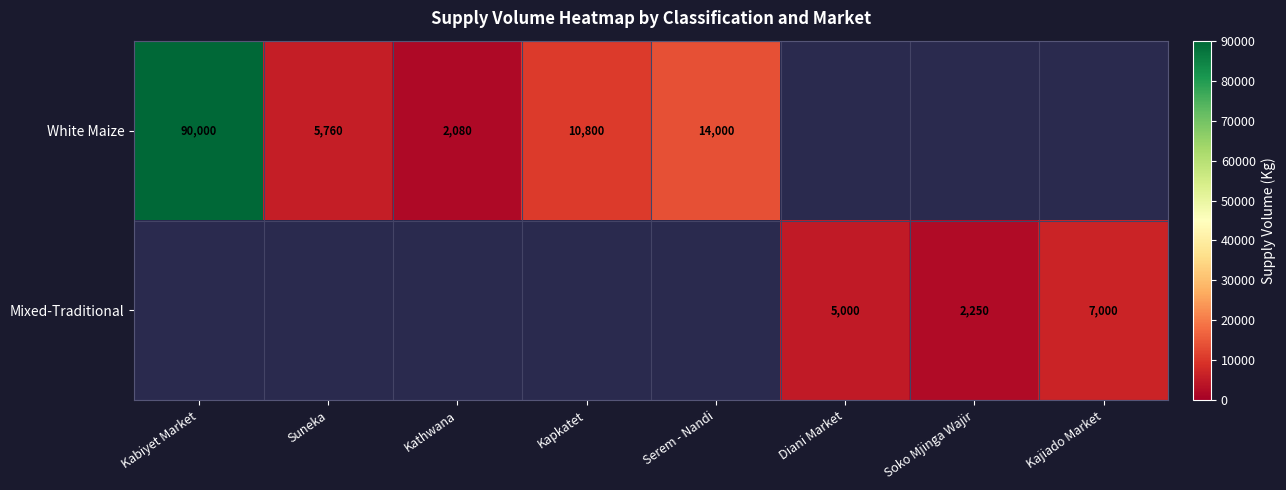

At which category does the chart reach its peak across all series?

Kabiyet Market